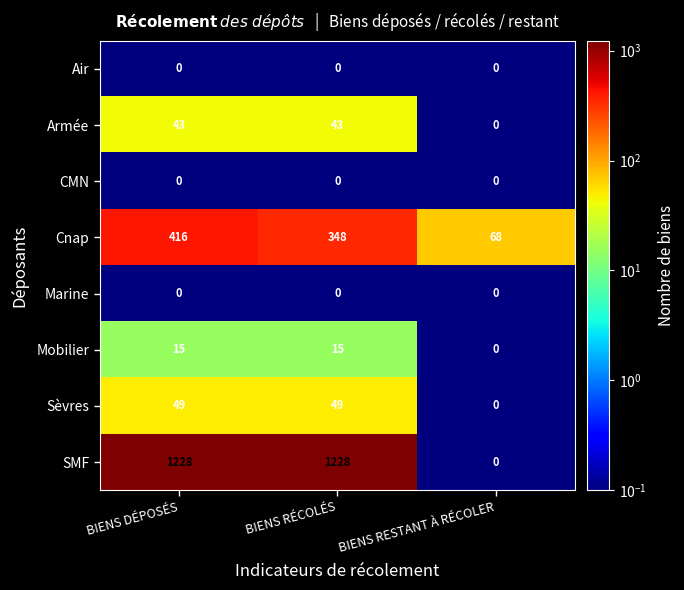

What is the maximum value for SMF?

1228